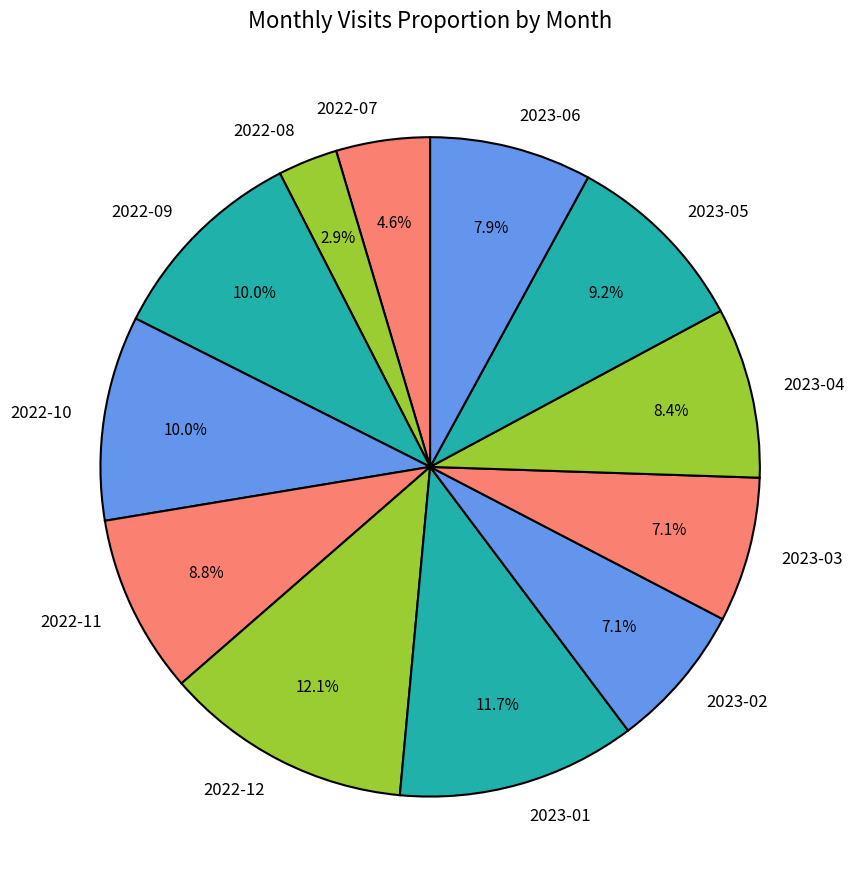

What is the total percentage of 2023-02 and 2023-01?

18.8%